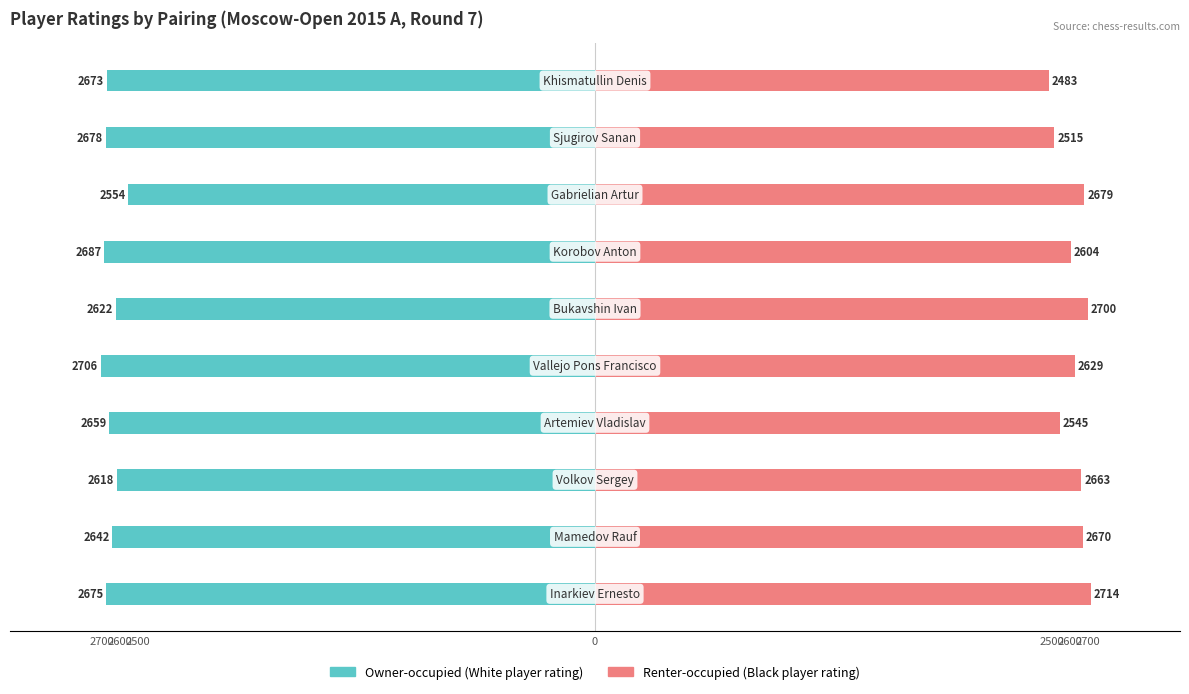

What is the value of the Renter-occupied bar at the 1st from the left?

2714